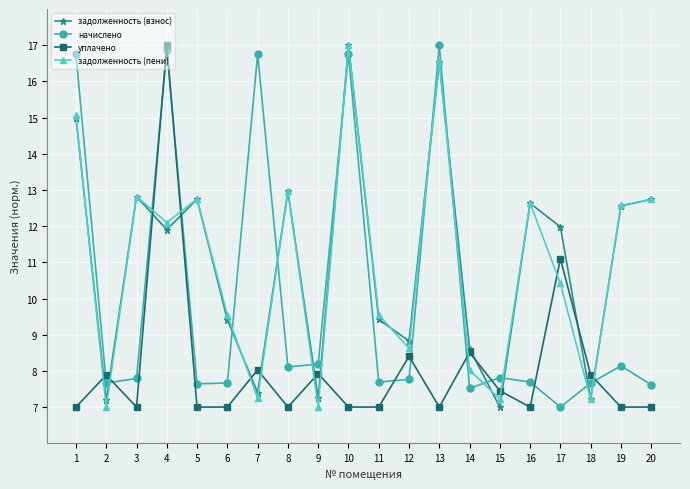

What are all the series names shown in the legend?

задолженность (взнос), начислено, уплачено, задолженность (пени)